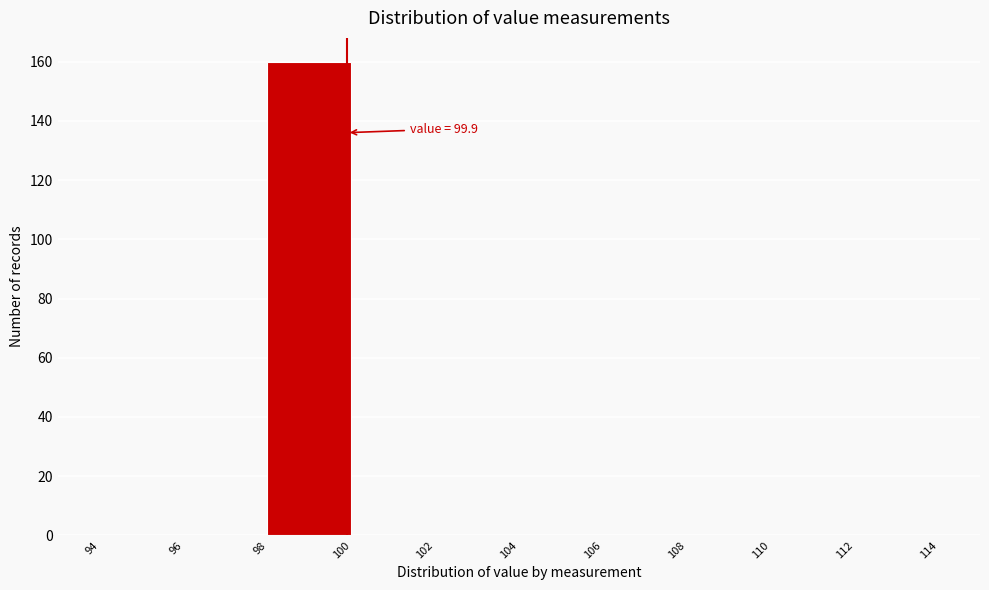

Over which range of the x-axis is the bar tallest?

98 to 100